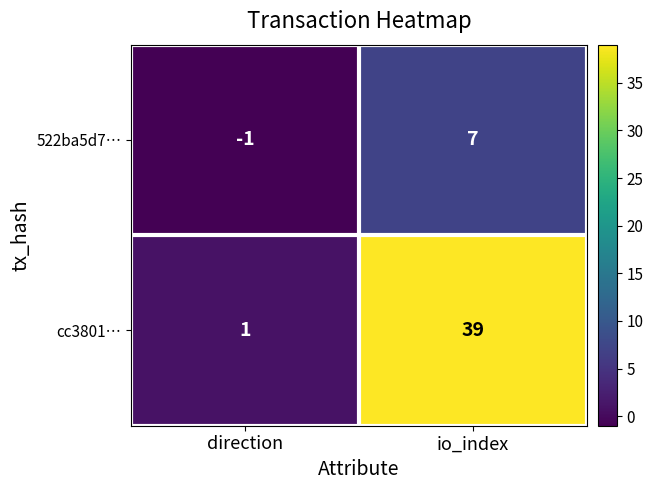

The cc3801… series shows 56 at io_index. True or false?

False